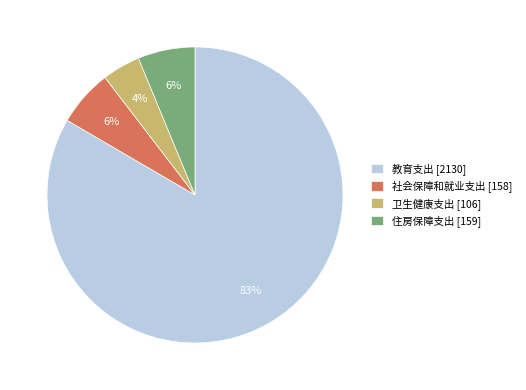

Which category has the smallest portion of the pie?

卫生健康支出